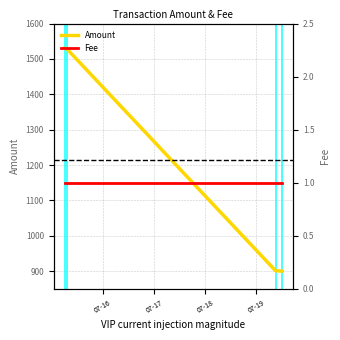

Reading left to right, extract all data points from this chart.

Amount: 1530	1529	901	900
Fee: 1	1	1	1